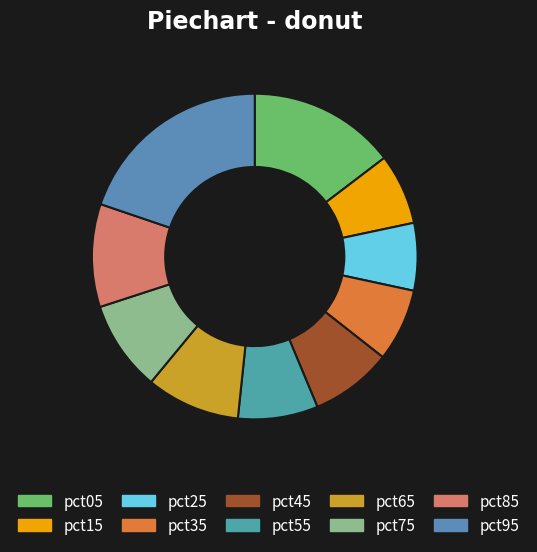

Is there any slice that represents more than half of the pie?

No